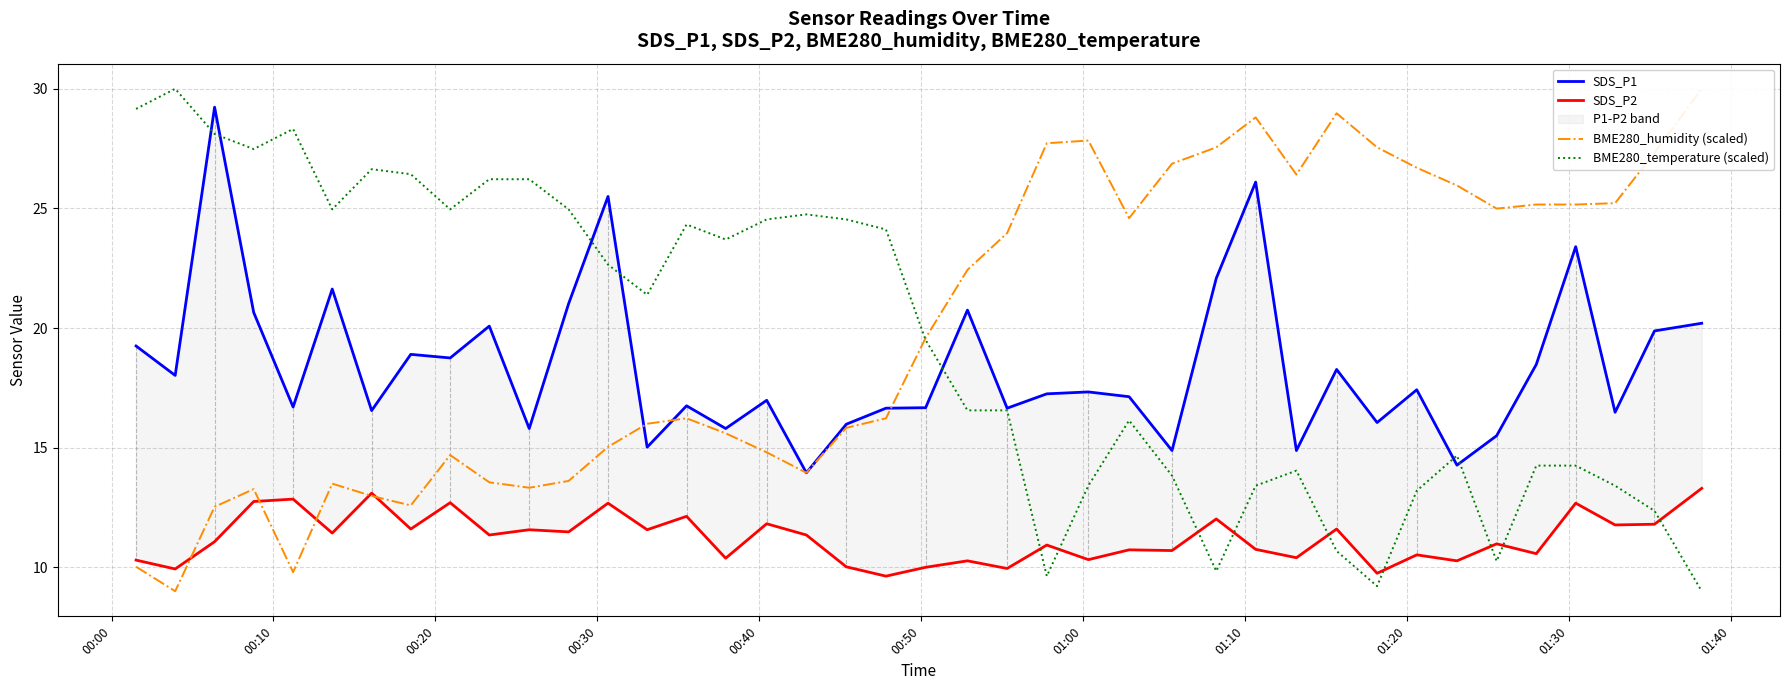

How many times do BME280_temperature (scaled) and SDS_P2 cross each other?

9